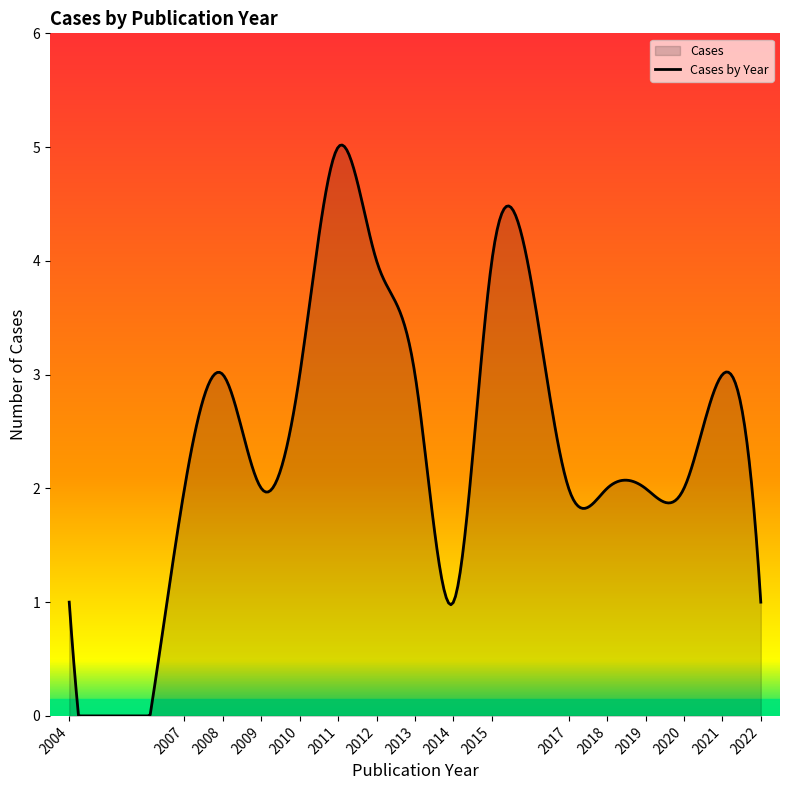

What is the greatest value displayed?

5.0